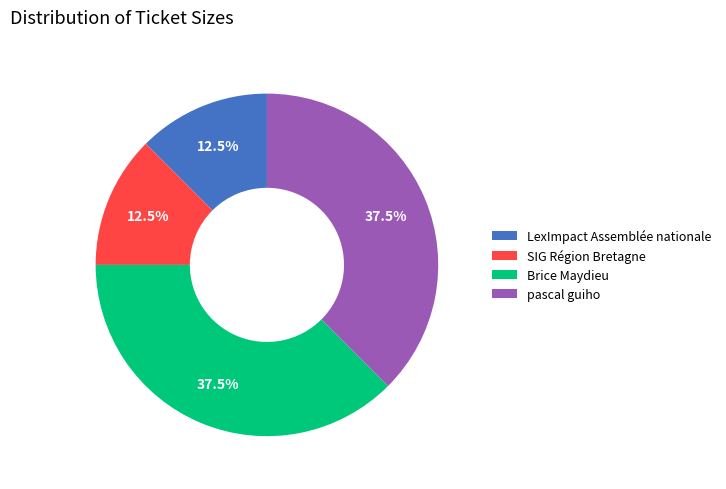

Which has a higher value, LexImpact Assemblée nationale or pascal guiho?

pascal guiho